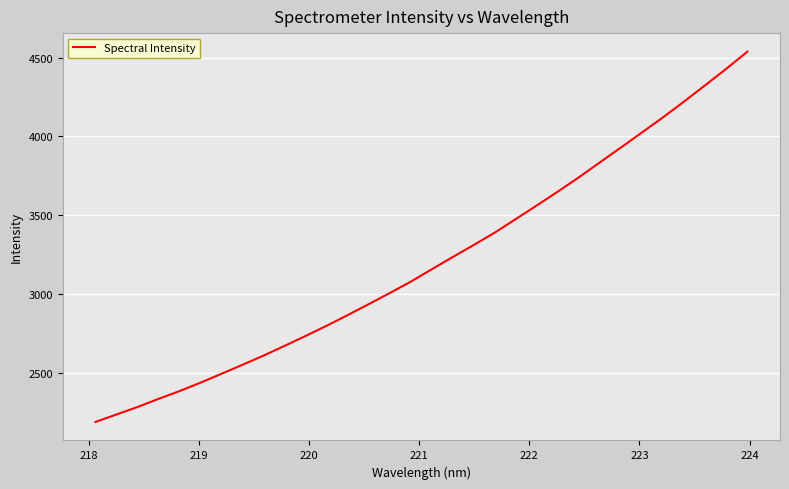

How many lines are shown in the chart?

1